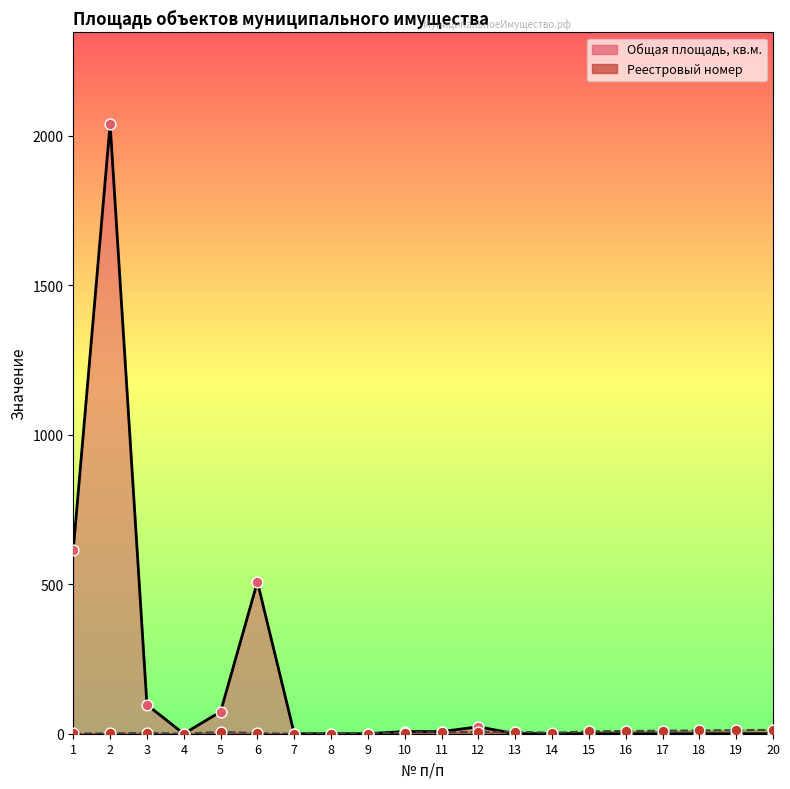

Is the value of Реестровый номер at 17 greater than the value of Общая площадь, кв.м. at 14?

Yes